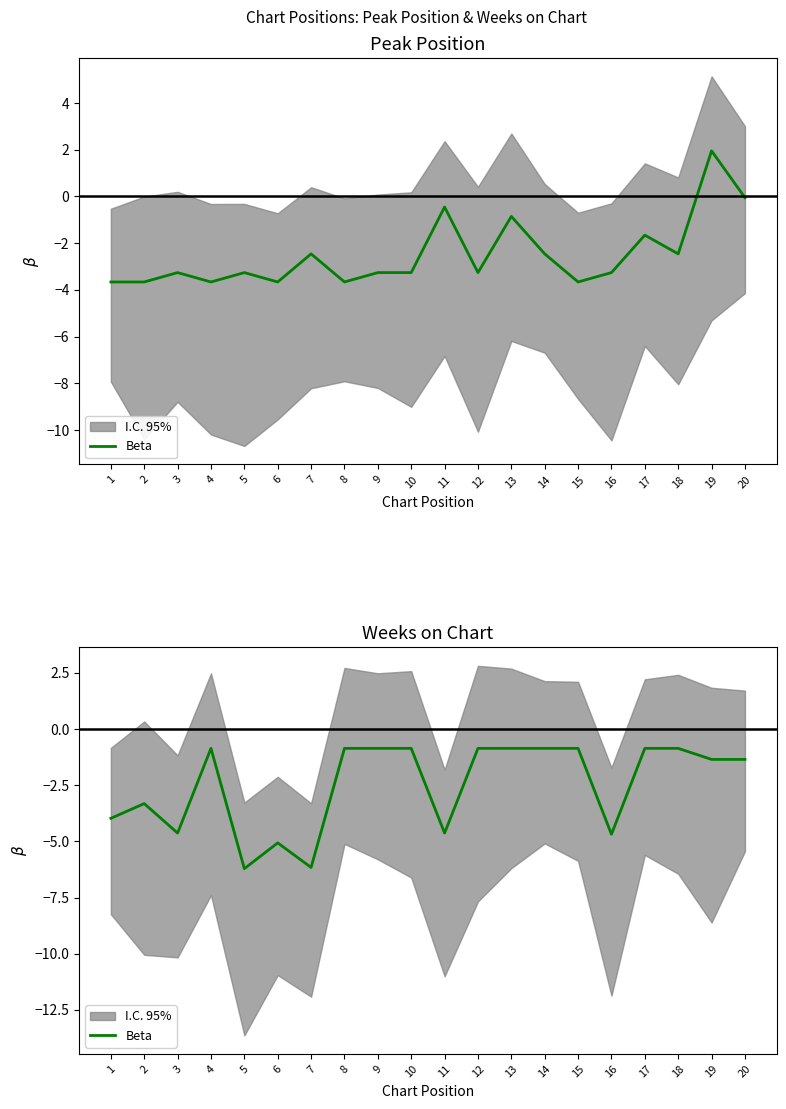

Rank the categories by value from lowest to highest.

5, 7, 6, 16, 3, 11, 1, 2, 19, 20, 4, 8, 9, 10, 12, 13, 14, 15, 17, 18